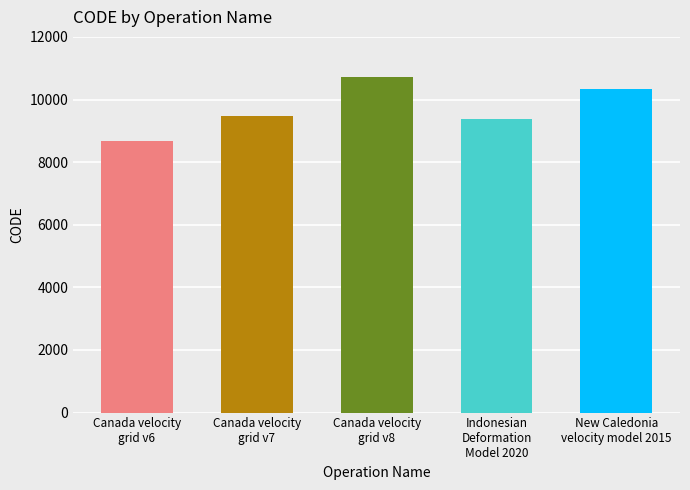

Read the value at Canada velocity
grid v7.

9483